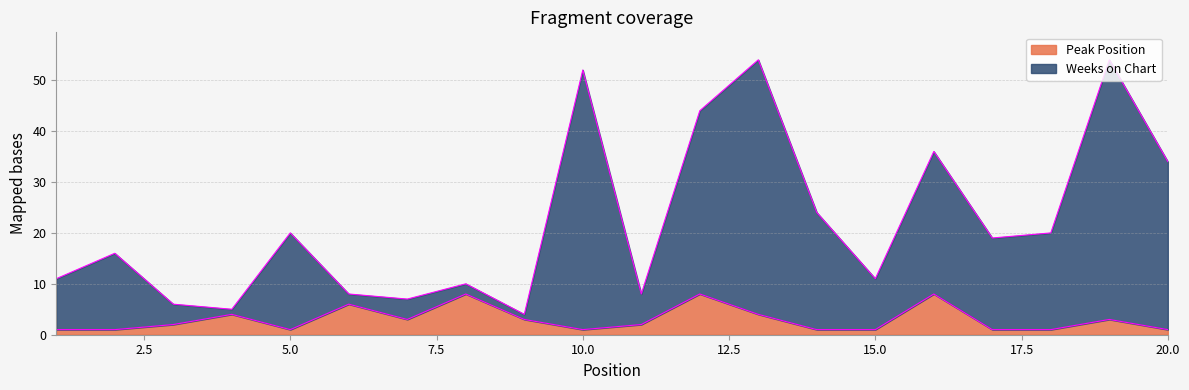

Reading right to left, what are all the values shown in this chart?

Peak Position: 20=1	19=3	18=1	17=1	16=8	15=1	14=1	13=4	12=8	11=2	10=1	9=3	8=8	7=3	6=6	5=1	4=4	3=2	2=1	1=1
Weeks on Chart: 20=34	19=54	18=20	17=19	16=36	15=11	14=24	13=54	12=44	11=8	10=52	9=4	8=10	7=7	6=8	5=20	4=5	3=6	2=16	1=11